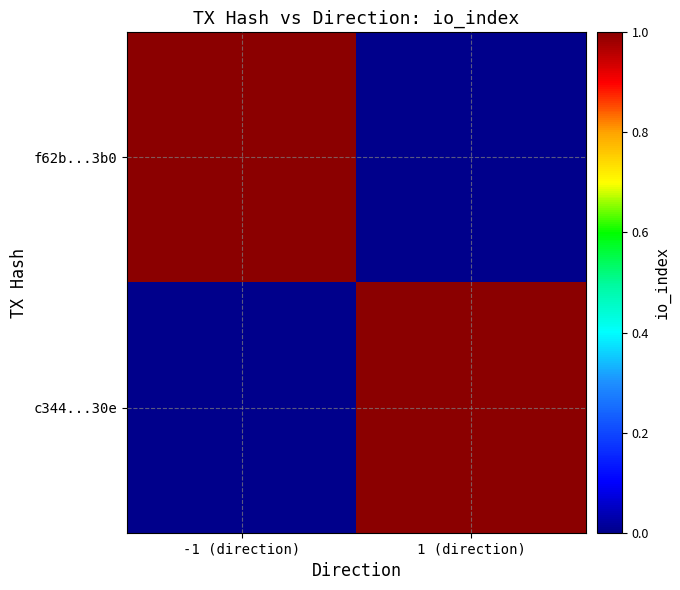

Reading left to right, transcribe all the data shown in this chart.

f62b...3b0: -1 (direction)=1	1 (direction)=0
c344...30e: -1 (direction)=0	1 (direction)=1